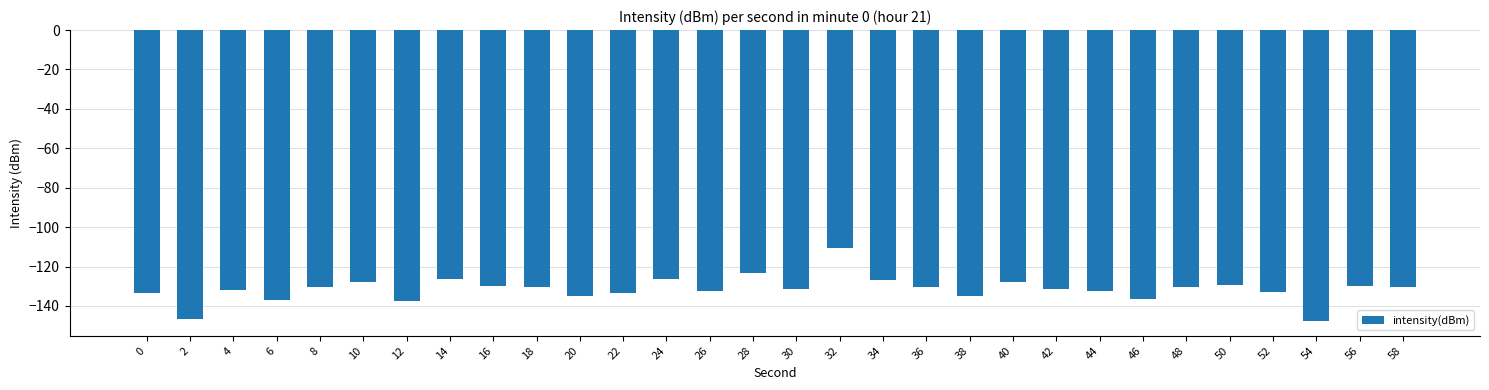

What is the smallest value displayed?

-147.8